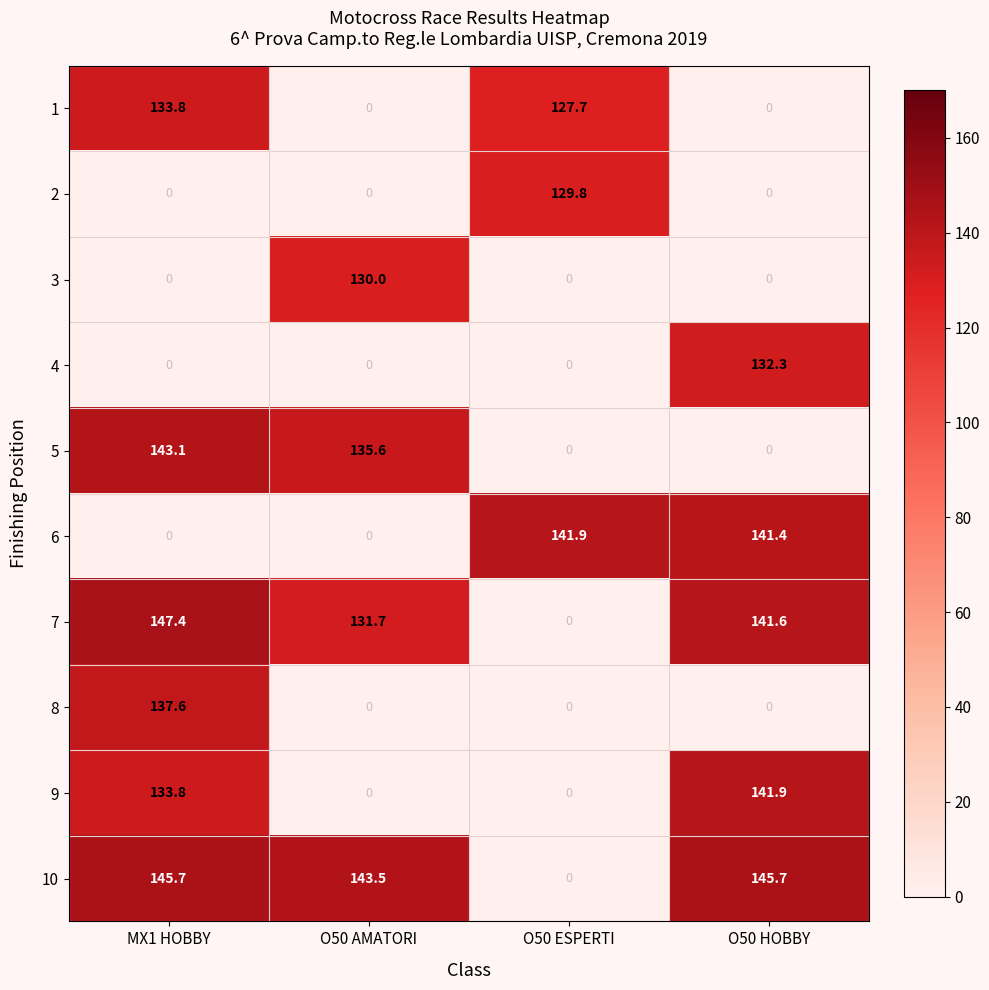

Which series has the largest total across all categories?

10